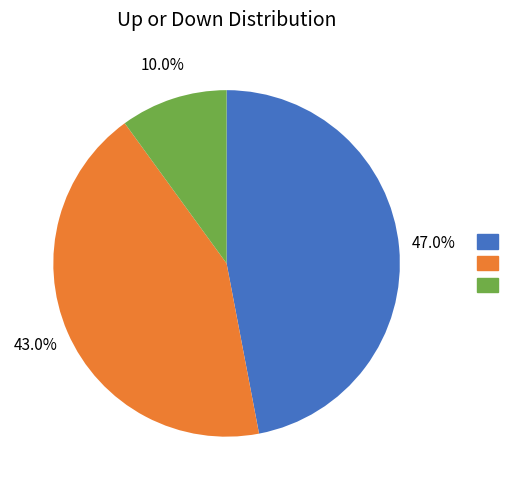

Is there any slice that represents more than half of the pie?

No